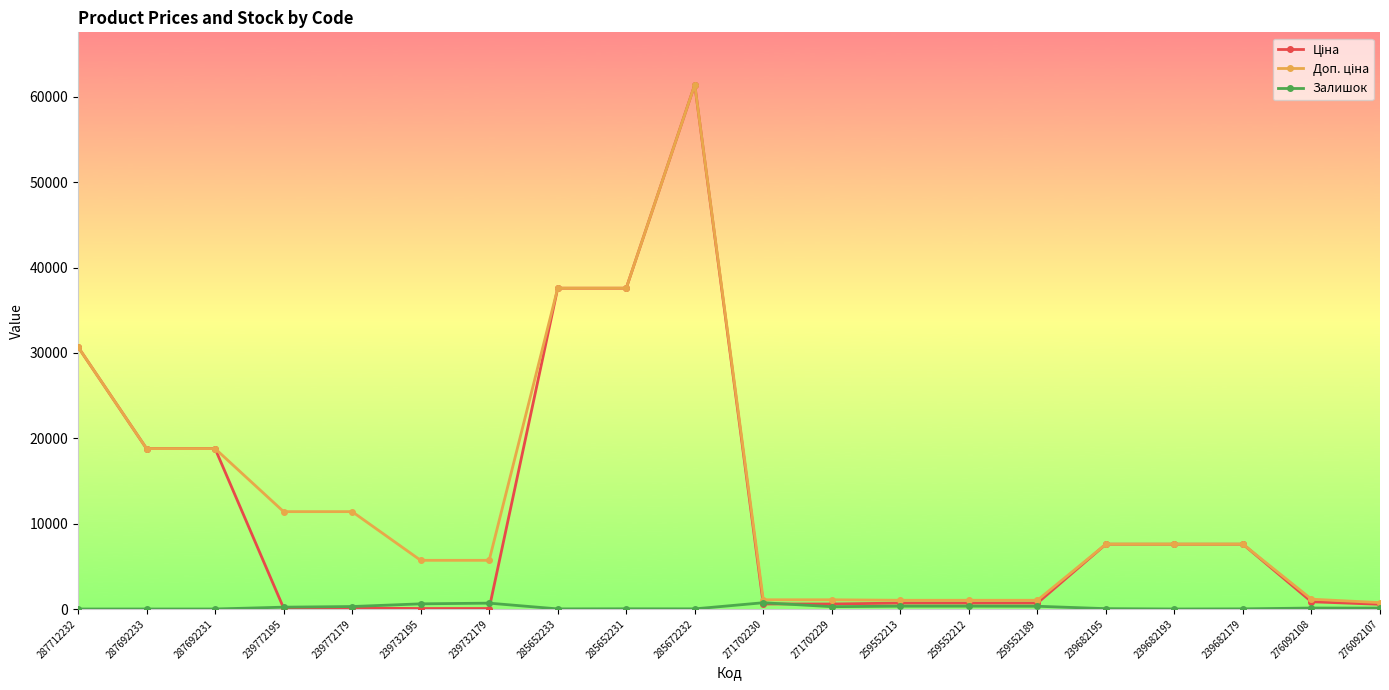

What is the label of the 9th point from the left?

285652231